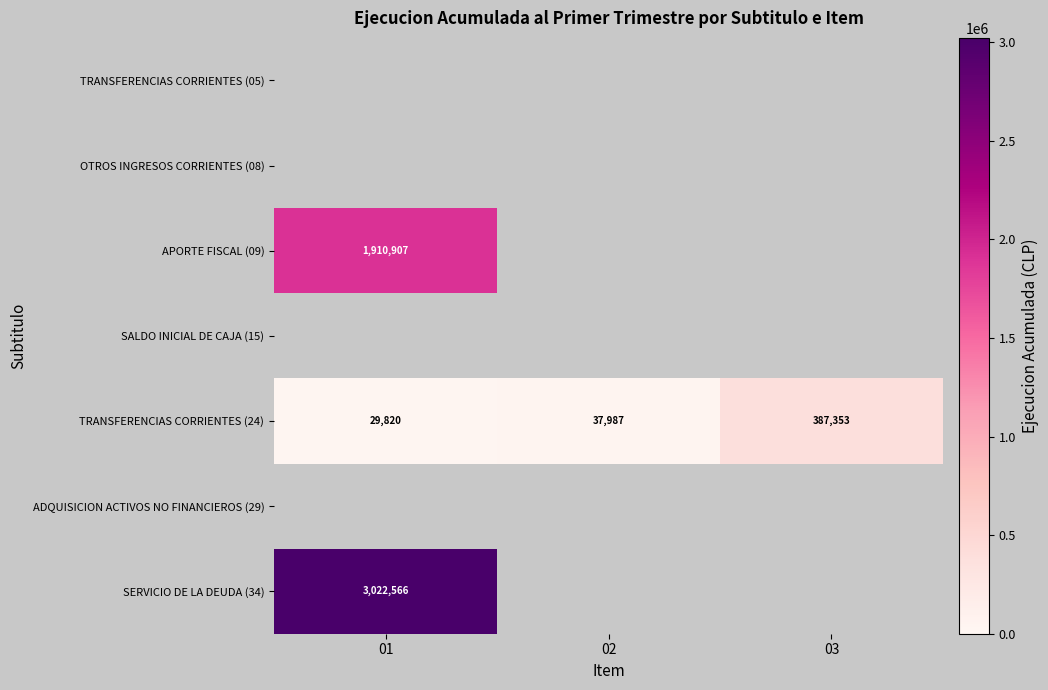

The TRANSFERENCIAS CORRIENTES (24) series shows 66900 at 02. True or false?

False